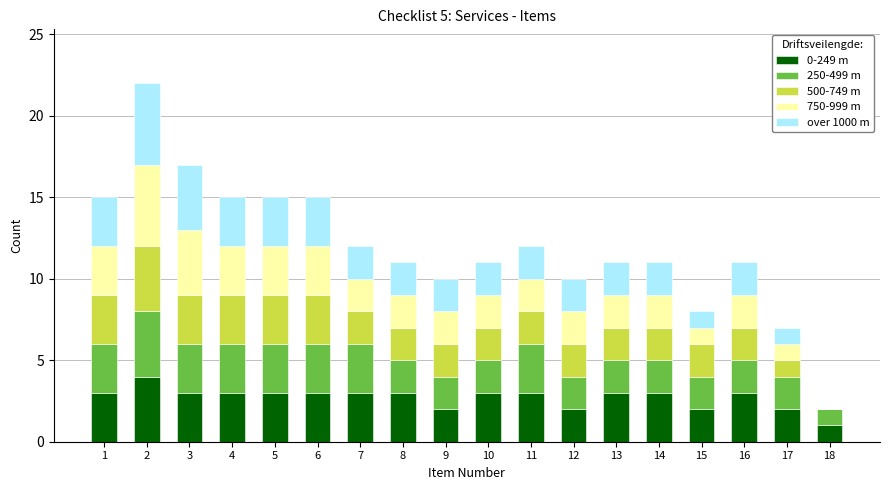

How many data points does each series have?

18